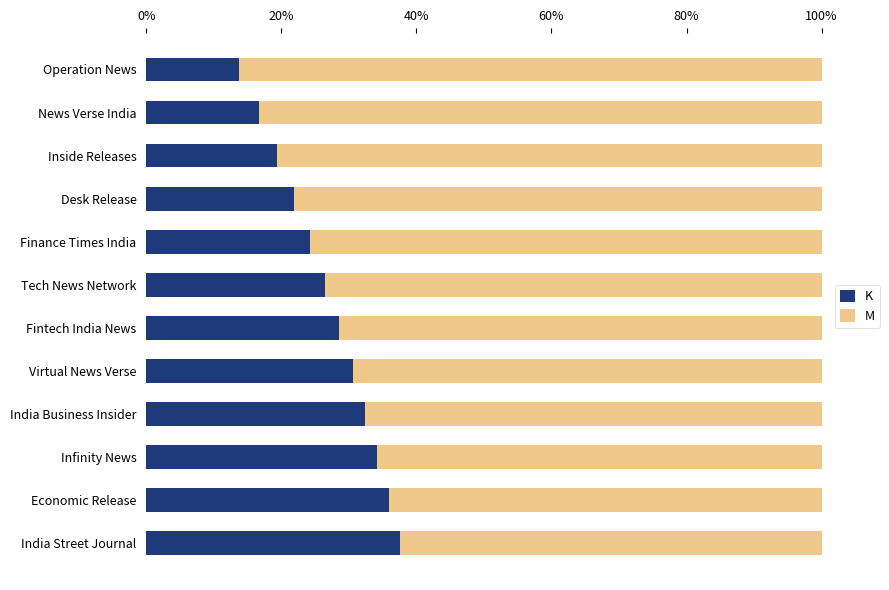

Reading left to right, transcribe all the data shown in this chart.

K: 0.1	0.2	0.2	0.2	0.2	0.3	0.3	0.3	0.3	0.3	0.4	0.4
M: 0.9	0.8	0.8	0.8	0.8	0.7	0.7	0.7	0.7	0.7	0.6	0.6